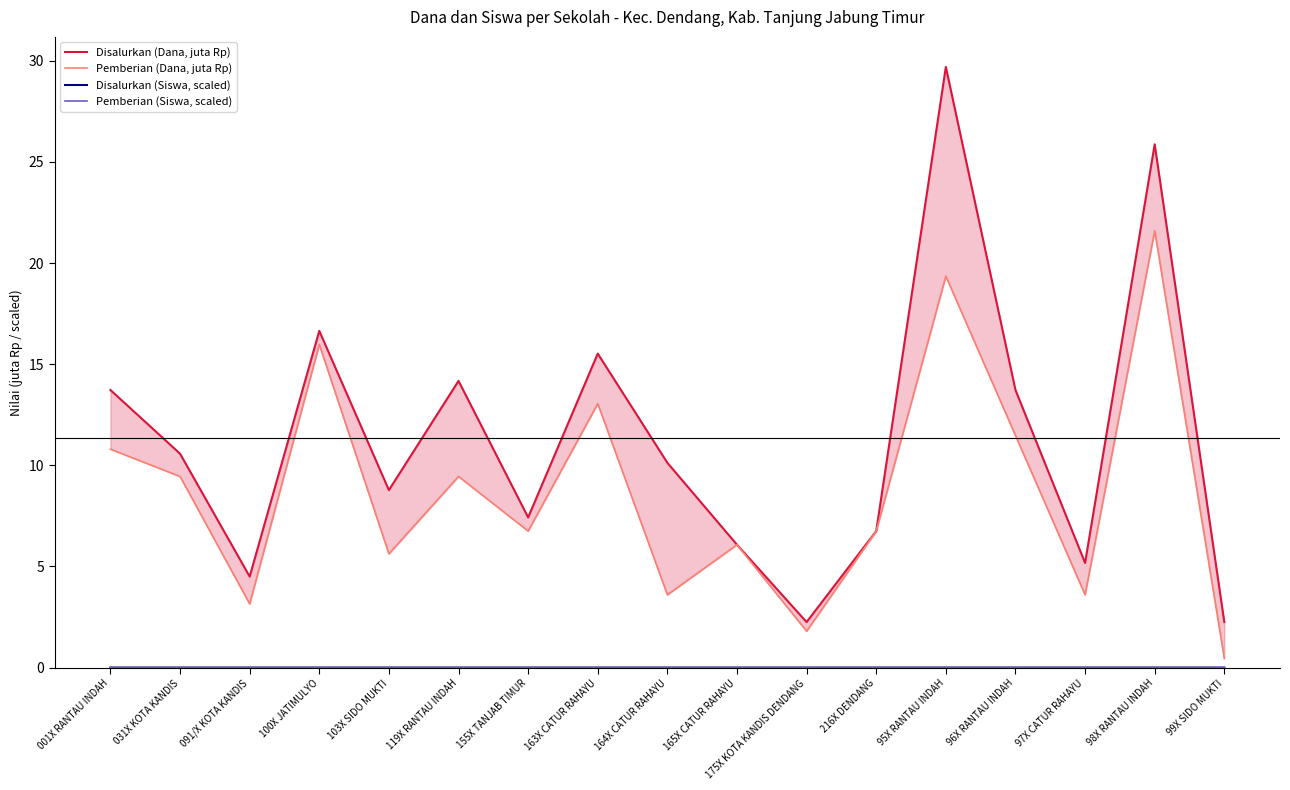

Reading right to left, list all the values displayed in this chart.

Disalurkan (Dana, juta Rp): 2.2	25.9	5.2	13.7	29.7	6.8	2.2	6.1	10.1	15.5	7.4	14.2	8.8	16.6	4.5	10.6	13.7
Pemberian (Dana, juta Rp): 0.5	21.6	3.6	11.5	19.4	6.8	1.8	6.1	3.6	13.1	6.8	9.4	5.6	16.0	3.1	9.4	10.8
Disalurkan (Siswa, scaled): 0.0	0.0	0.0	0.0	0.0	0.0	0.0	0.0	0.0	0.0	0.0	0.0	0.0	0.0	0.0	0.0	0.0
Pemberian (Siswa, scaled): 0.0	0.0	0.0	0.0	0.0	0.0	0.0	0.0	0.0	0.0	0.0	0.0	0.0	0.0	0.0	0.0	0.0